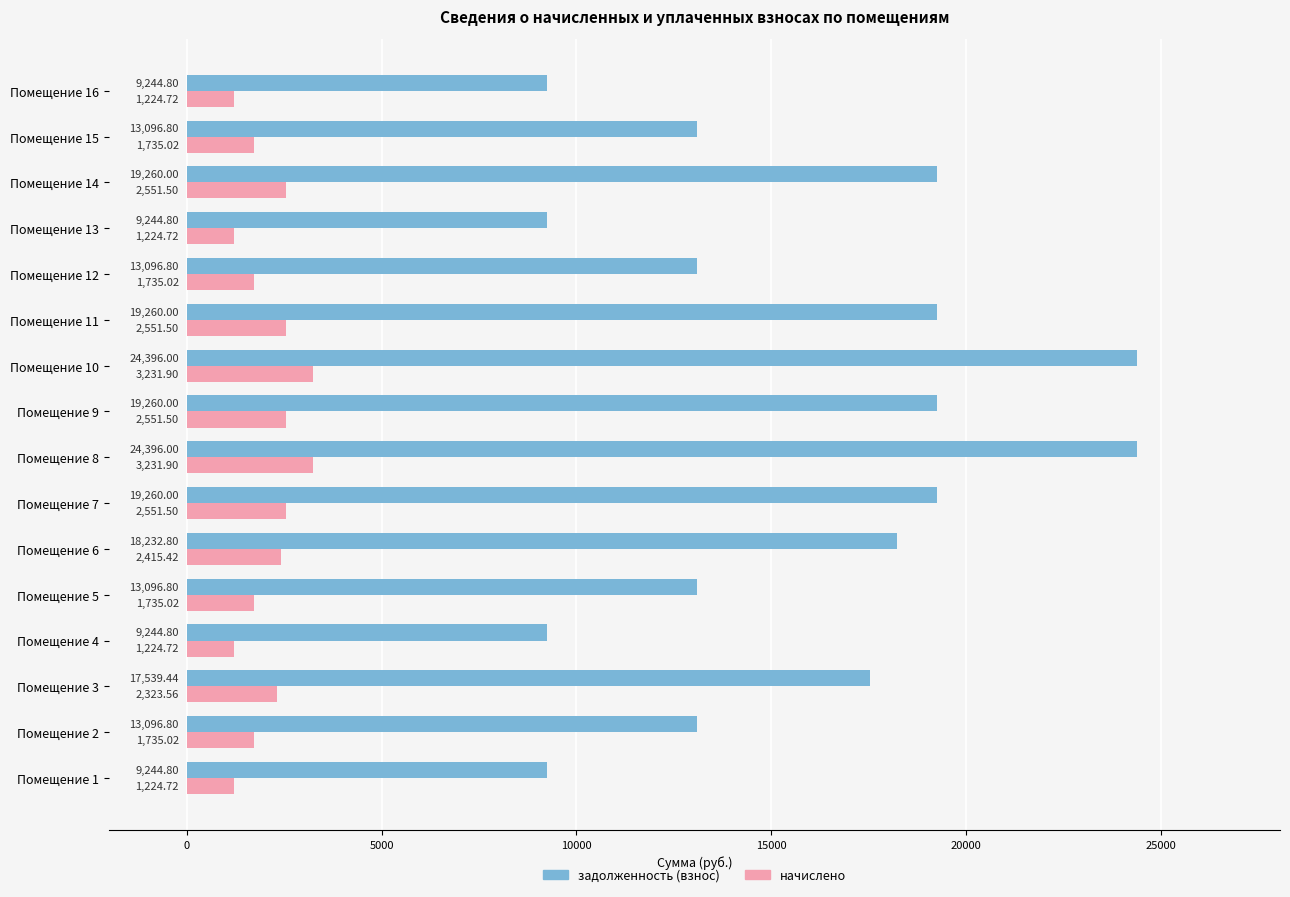

How many data points does each series have?

16